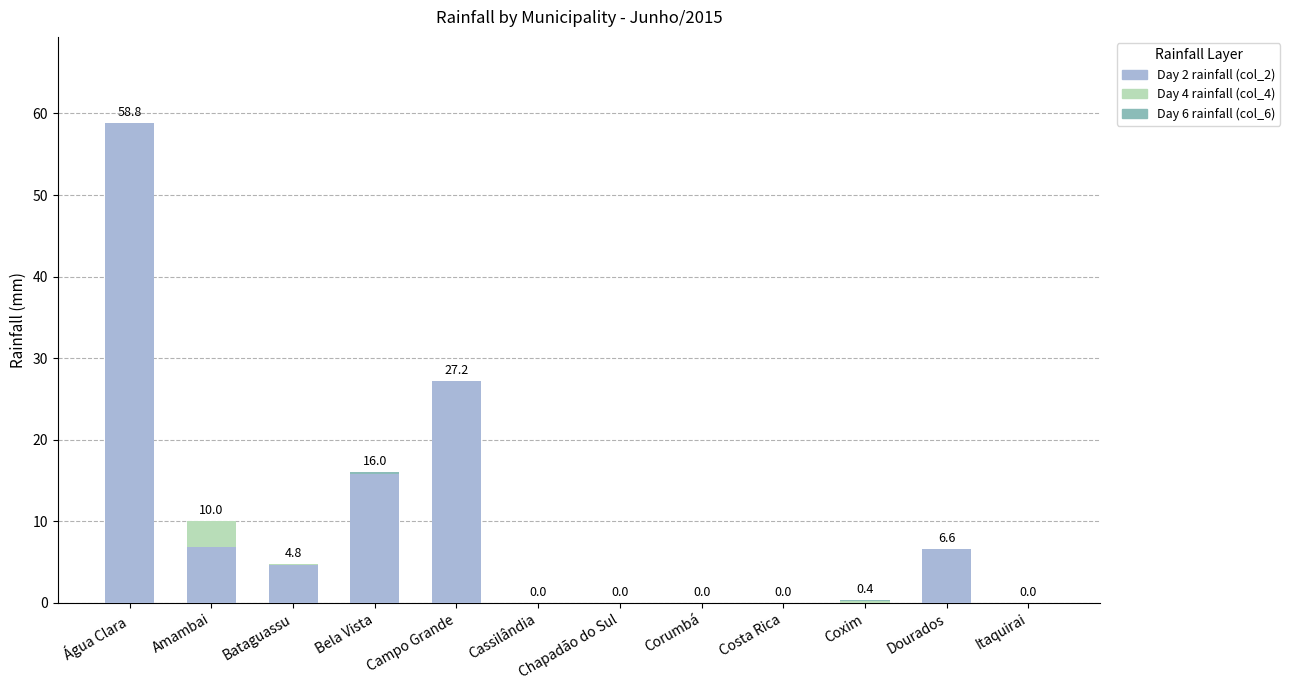

At which category is the sum across all series the highest?

Água Clara